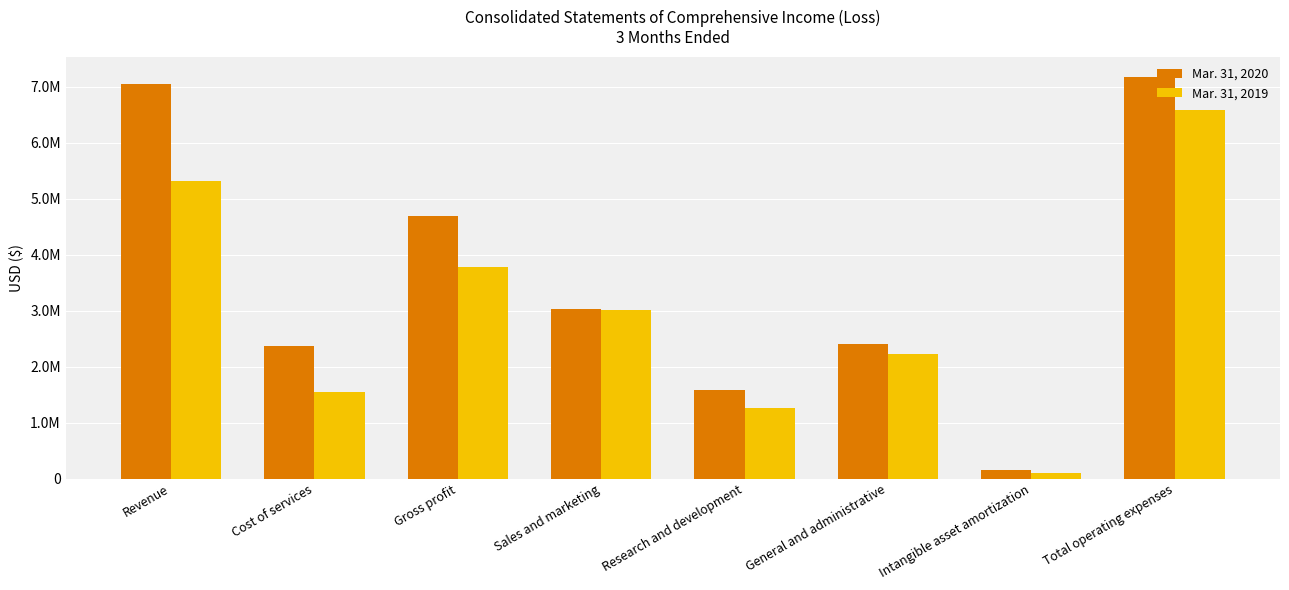

Where does the Mar. 31, 2020 series first go above 3034121?

Revenue